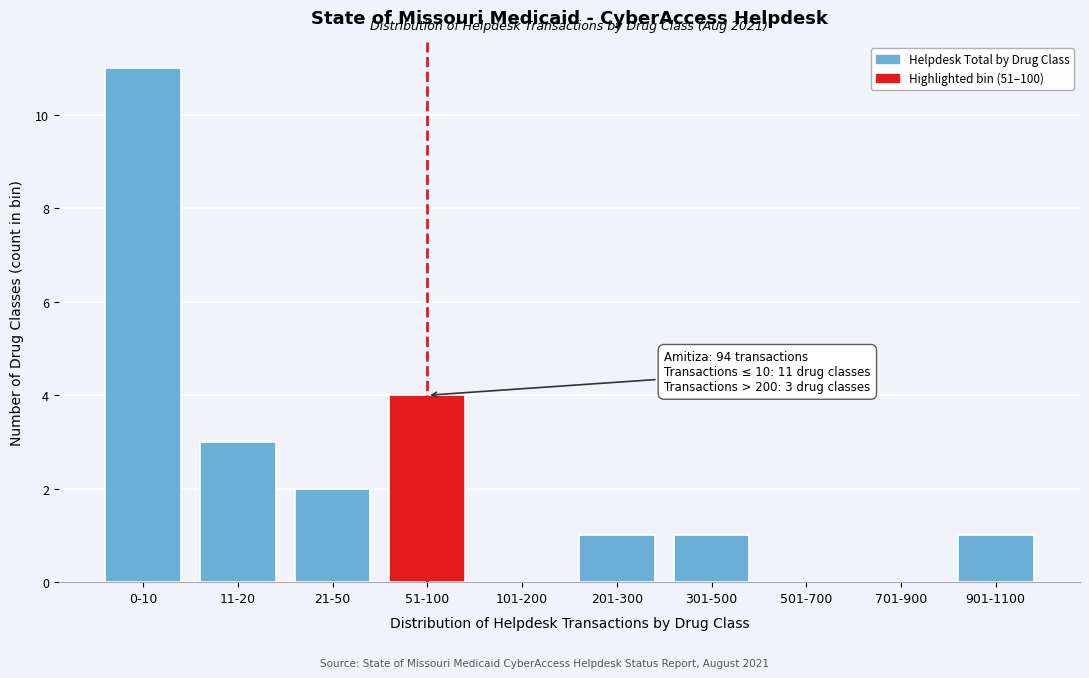

Reading left to right, extract all data points from this chart.

0-10=11	11-20=3	21-50=2	51-100=4	101-200=0	201-300=1	301-500=1	501-700=0	701-900=0	901-1100=1